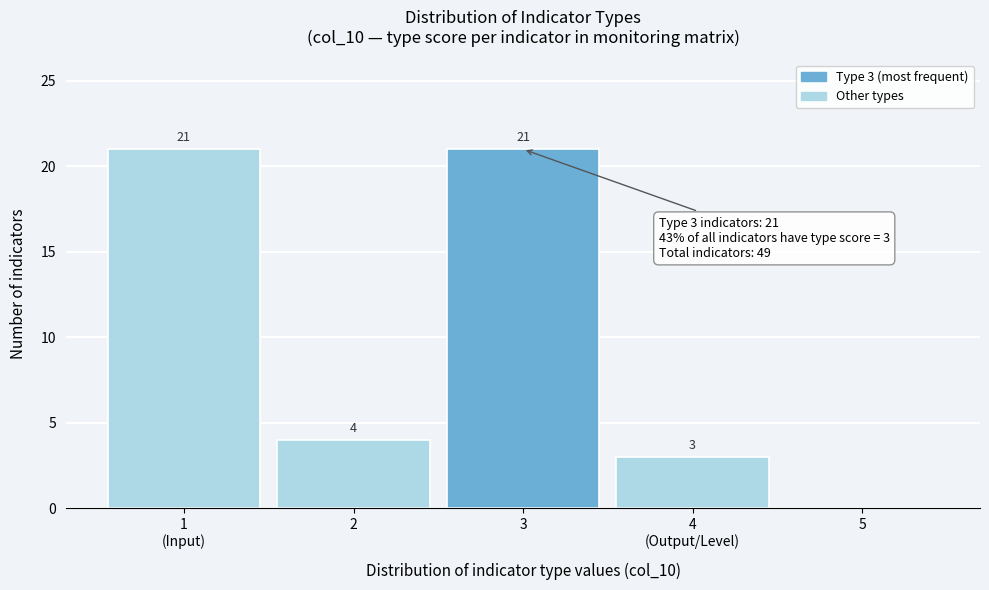

What is the sum of all values?

49